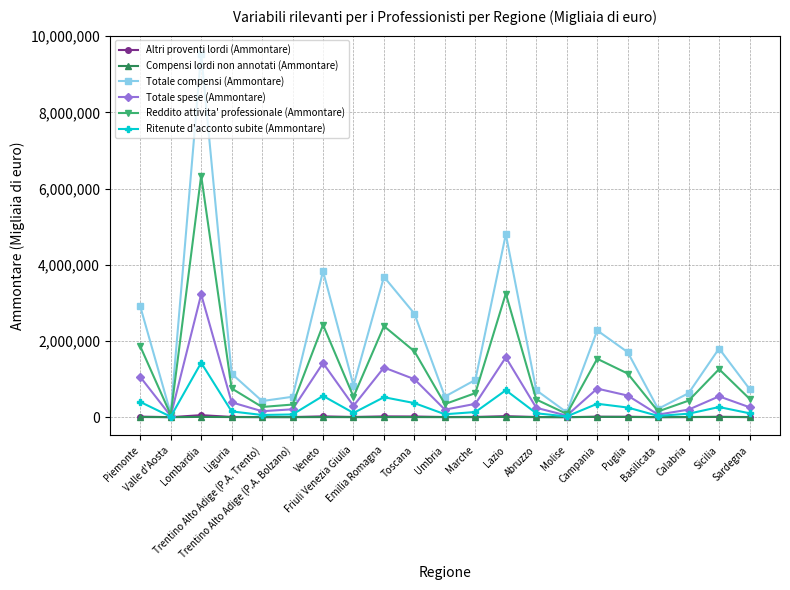

How many values in the Altri proventi lordi (Ammontare) series are below 6248?

10